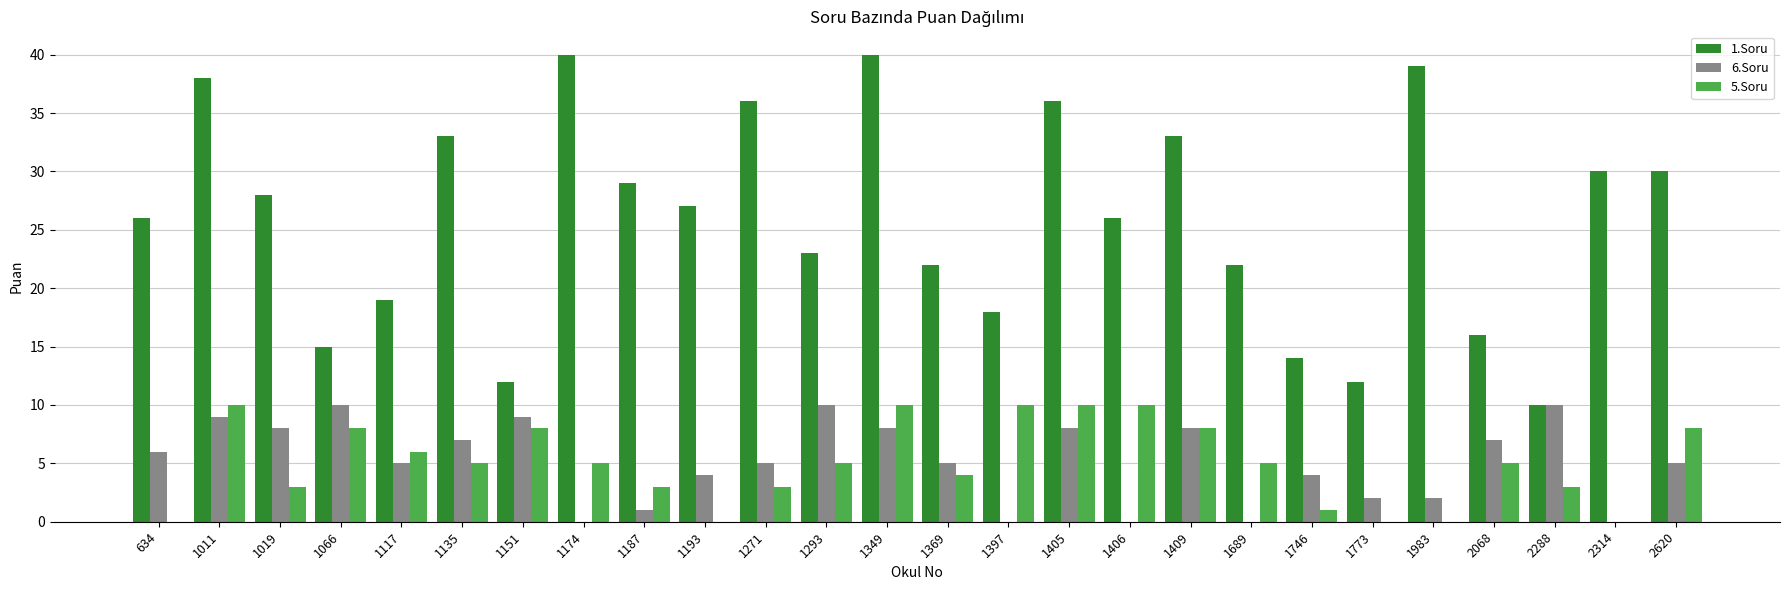

The 1.Soru series shows 22 at 1689. True or false?

True